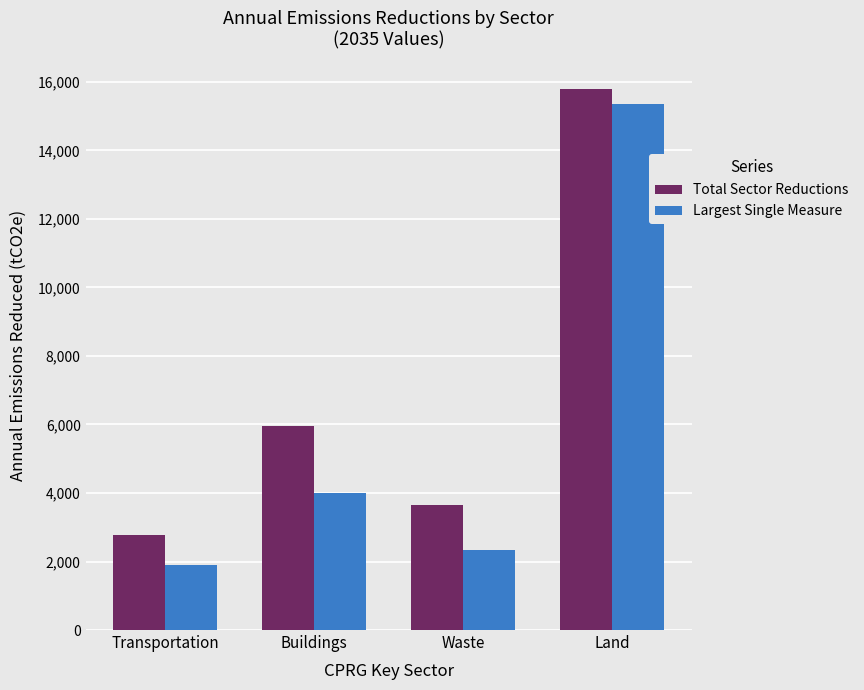

Reading left to right, what are all the values shown in this chart?

Total Sector Reductions: Transportation=2768.4	Buildings=5953.3	Waste=3652.3	Land=15800.1
Largest Single Measure: Transportation=1885.7	Buildings=3989.8	Waste=2343.5	Land=15346.7